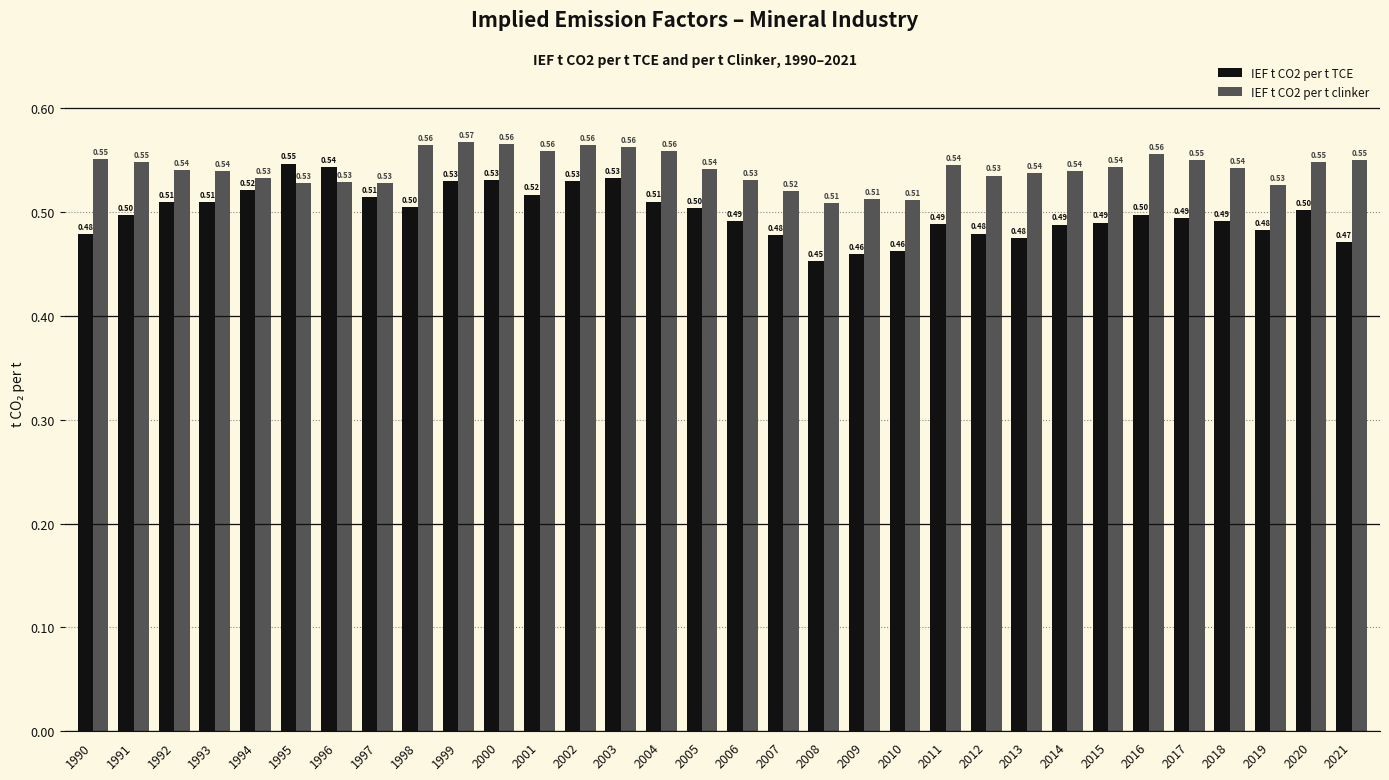

List the series in order of their peak value, highest first.

IEF t CO2 per t clinker, IEF t CO2 per t TCE